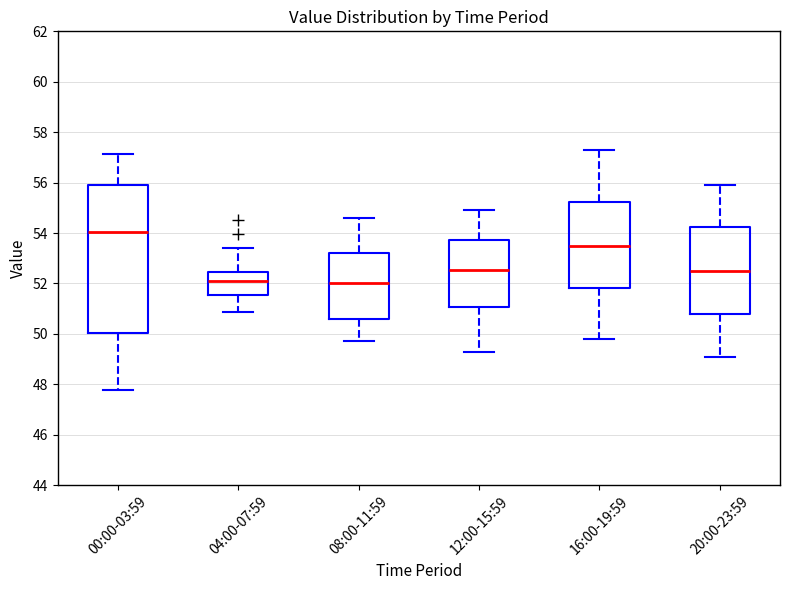

Where does the lower whisker of the box for 20:00-23:59 end on the y-axis? The values are not printed on the chart, so give them approximately, as read against the axis.

49.2